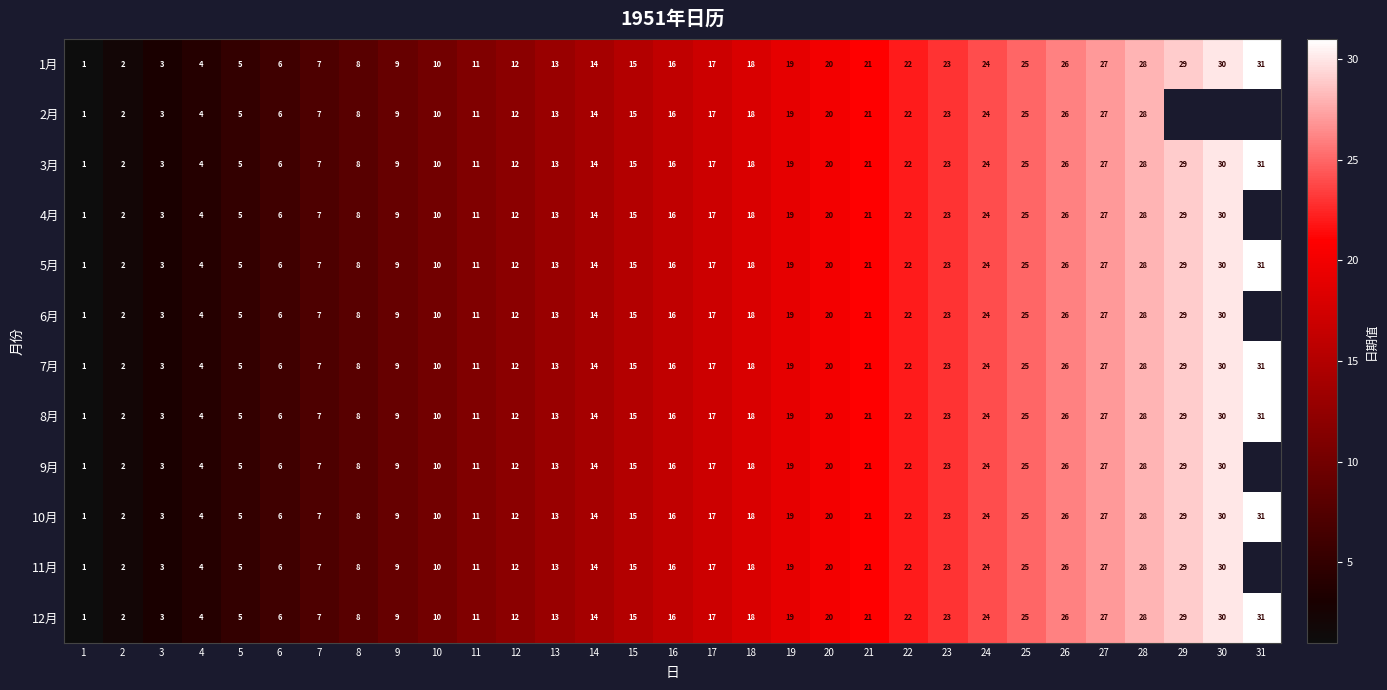

Where is 8月 nearest to the value 16?

16